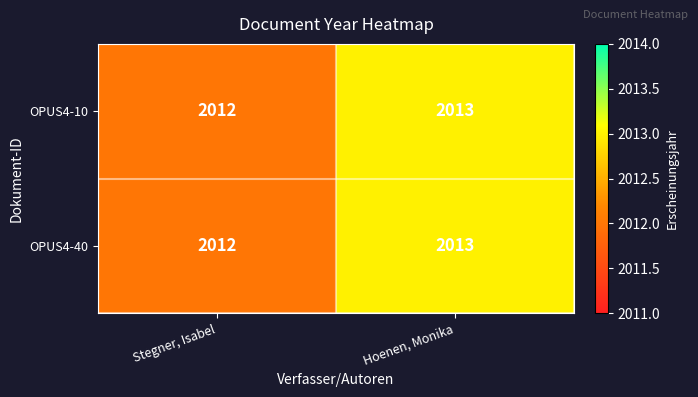

True or false: OPUS4-10 has a value of 664 at Stegner, Isabel.

False